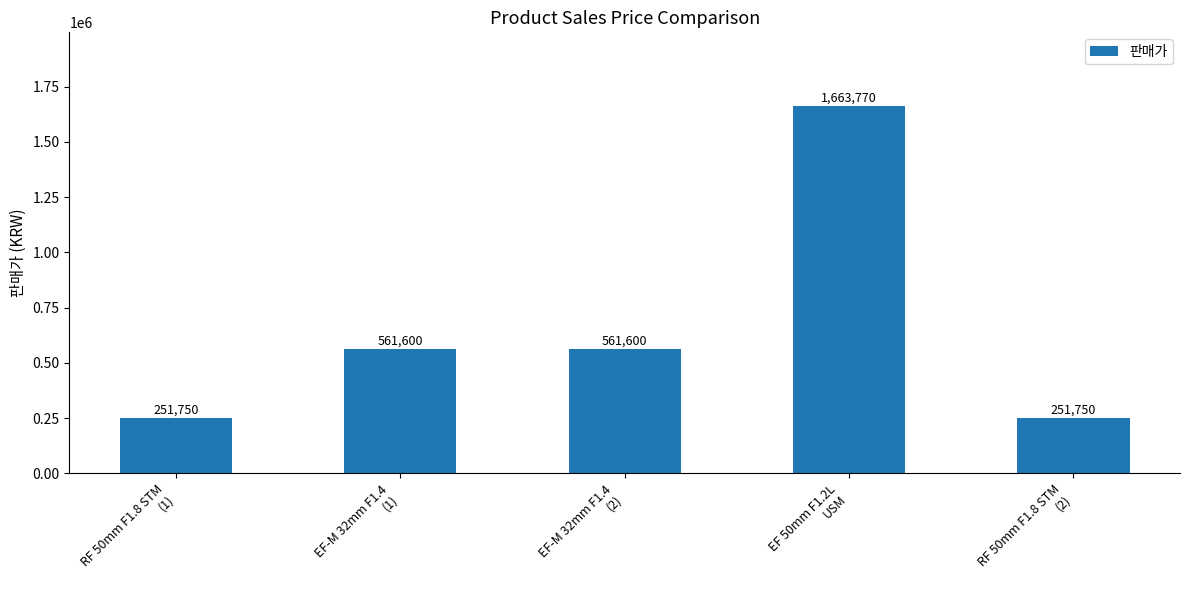

What is the label of the 3rd bar from the left?

EF-M 32mm F1.4
(2)